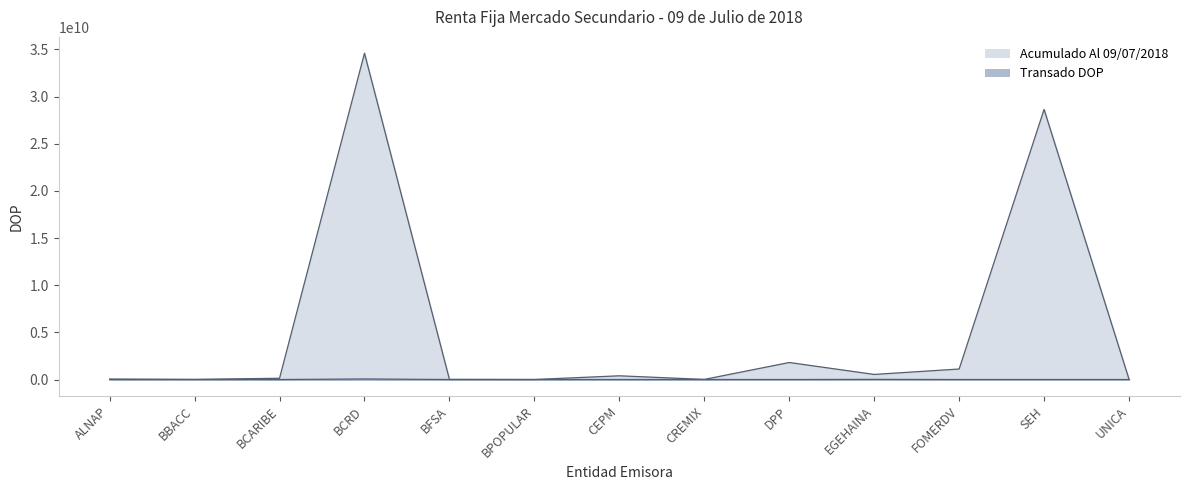

At how many categories does at least one series exceed 30470914499?

1